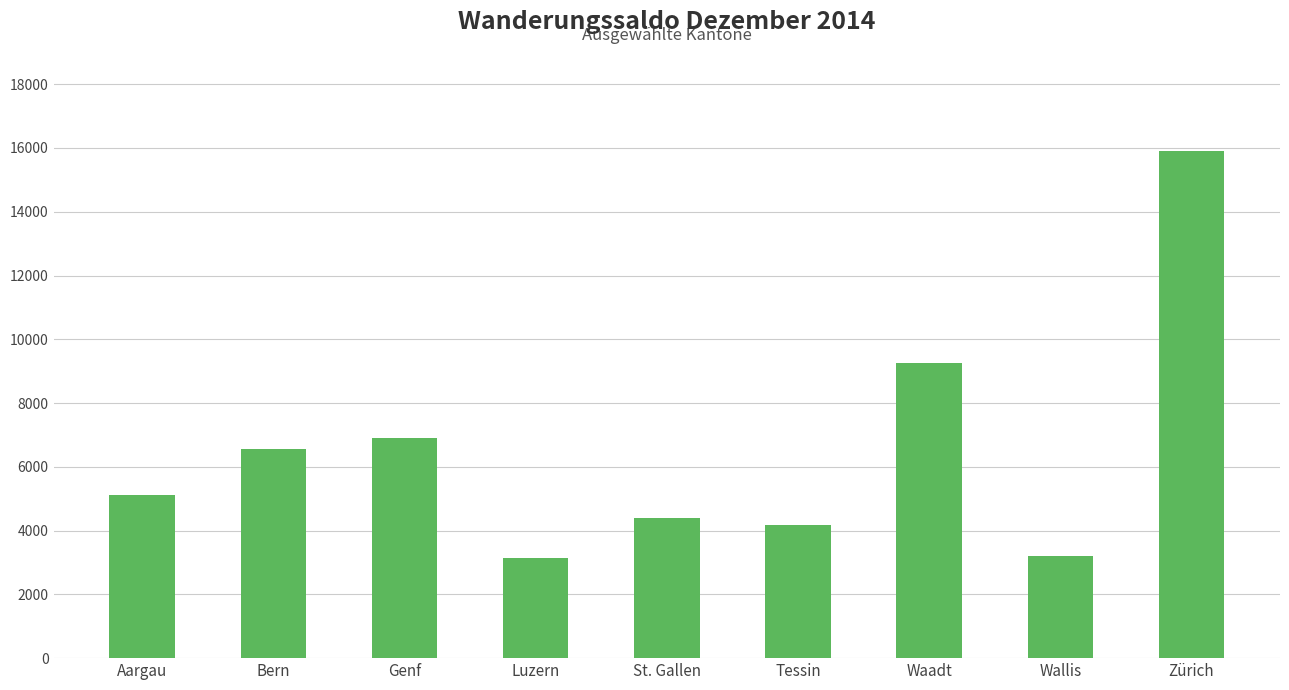

Which has a higher value, Wallis or Tessin?

Tessin